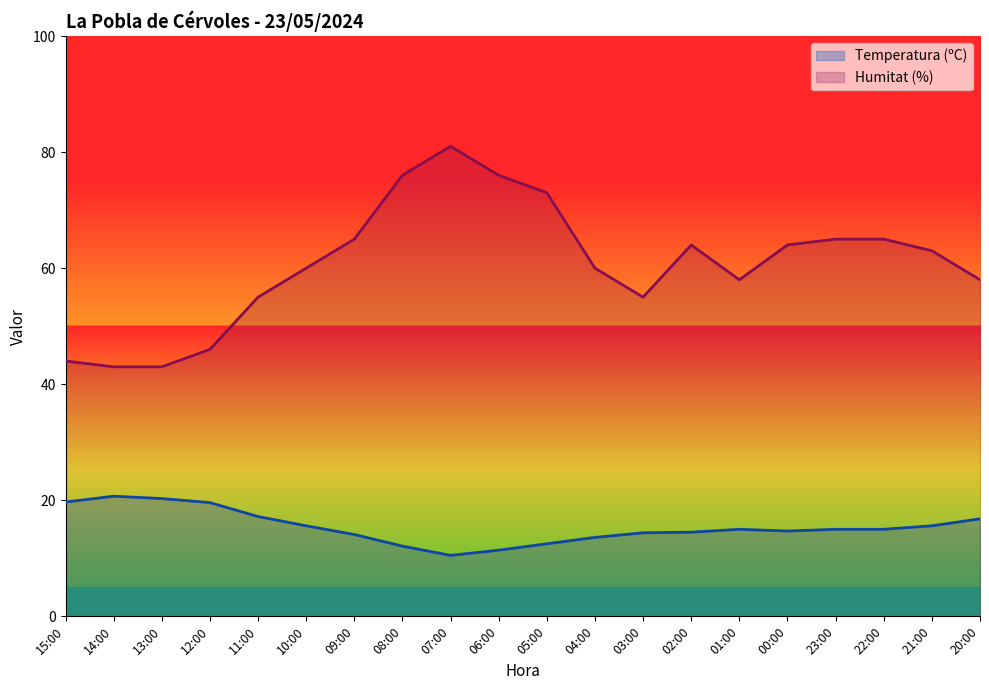

What is the difference between the Humitat (%) values at 01:00 and 03:00?

3.0